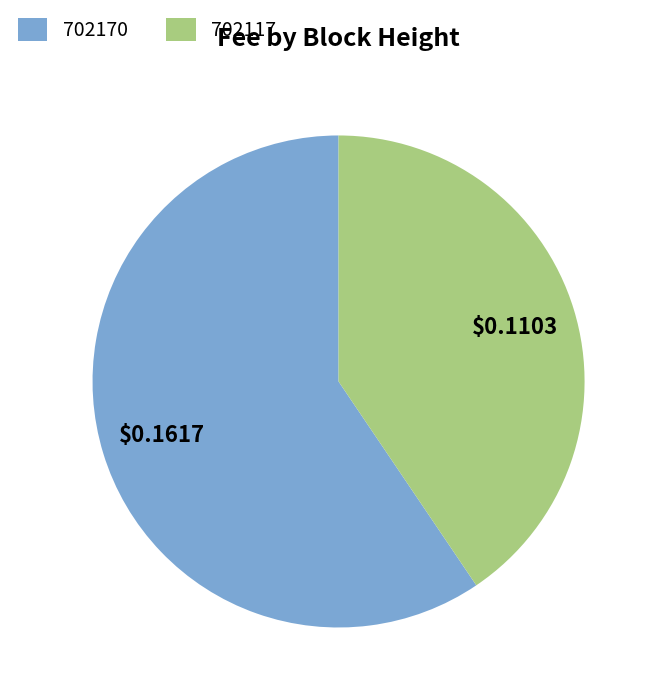

Does any single category account for the majority?

Yes